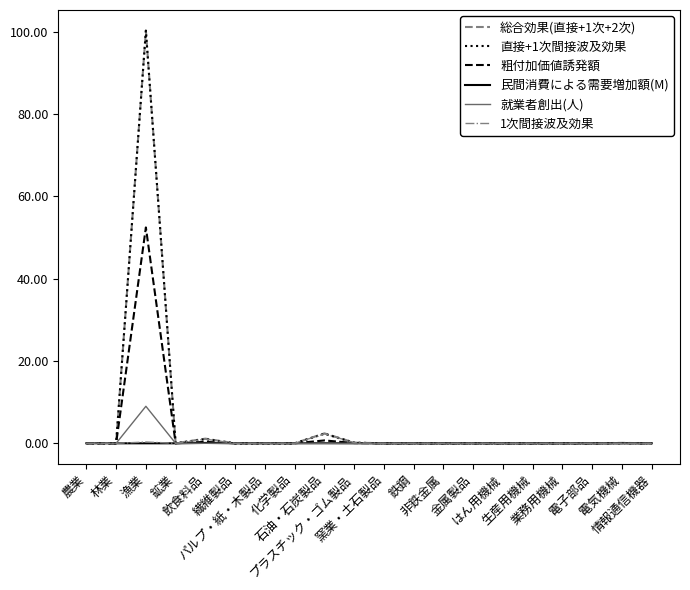

True or false: 就業者創出(人) has a value of 6.1 at 鉱業.

False